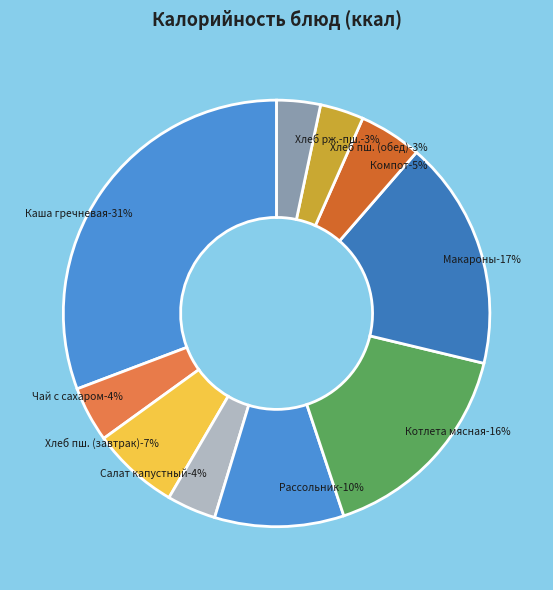

Which category has the smallest portion of the pie?

Хлеб пшеничный (обед)